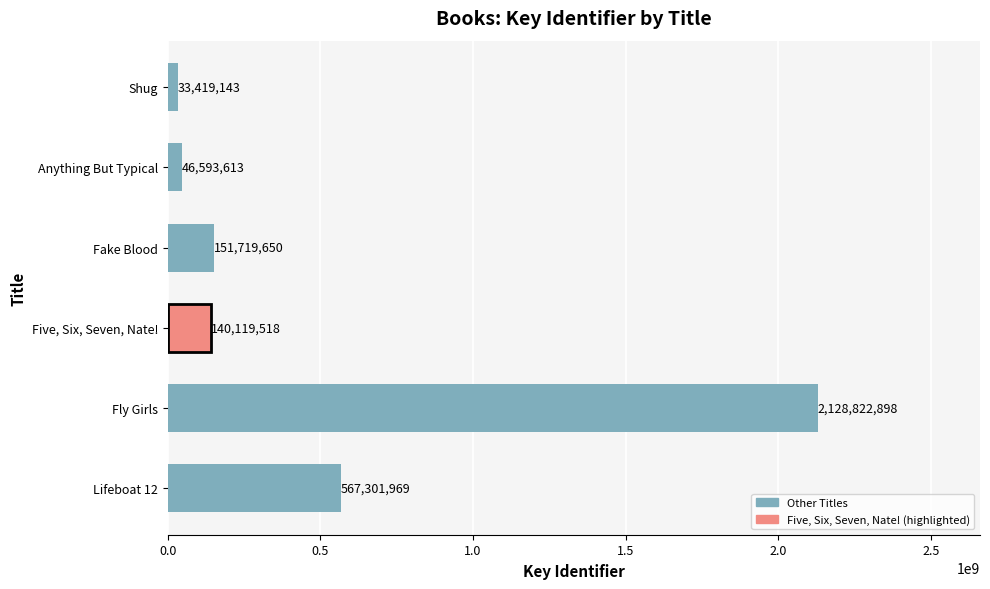

Which label corresponds to the smallest value in the chart?

Shug